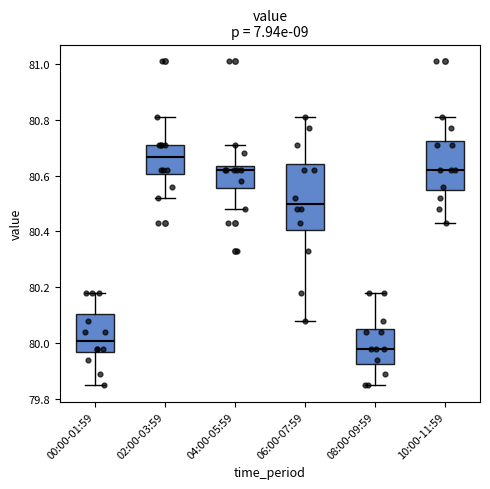

Where does the median line of the box for 10:00-11:59 sit on the y-axis? The values are not printed on the chart, so give them approximately, as read against the axis.

80.62